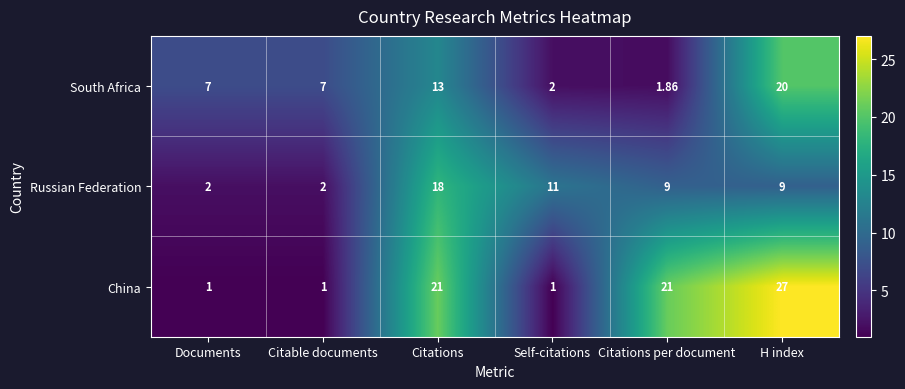

List the series in order of their peak value, lowest first.

Russian Federation, South Africa, China